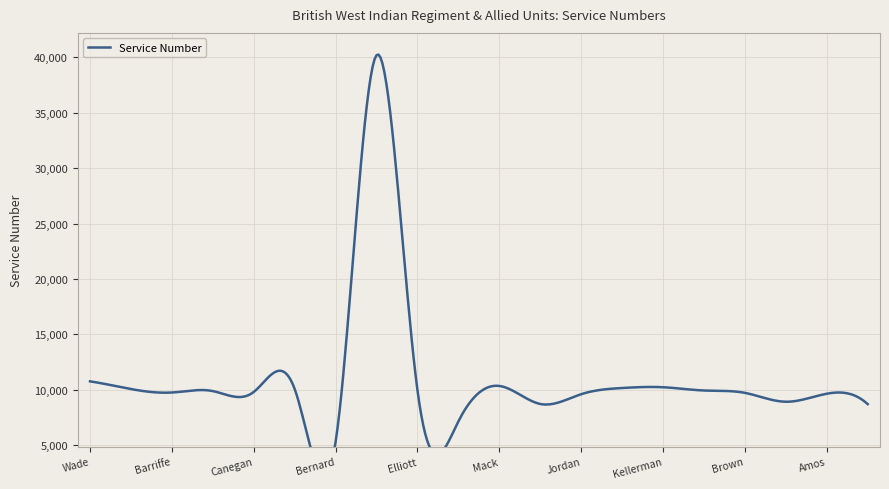

What is the label of the 3rd point from the left?

Barriffe